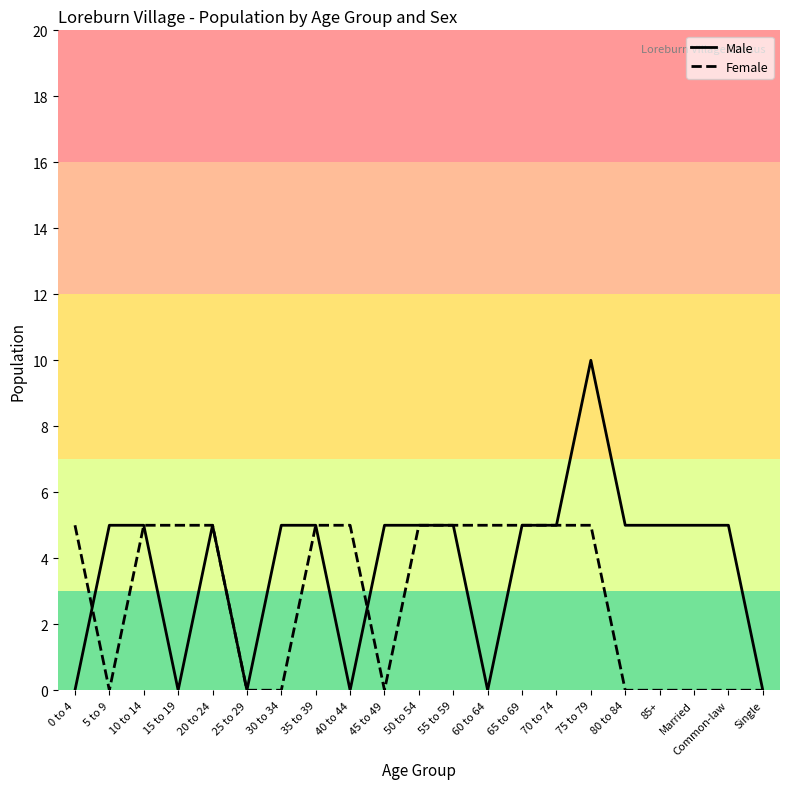

What is the highest value of the Female series?

5